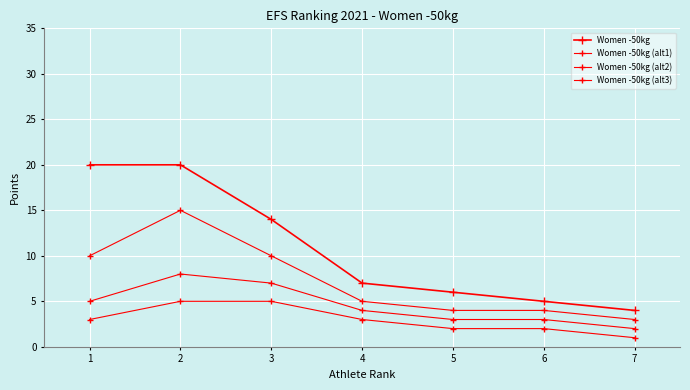

How many data points in Women -50kg (alt2) are less than 4?

3